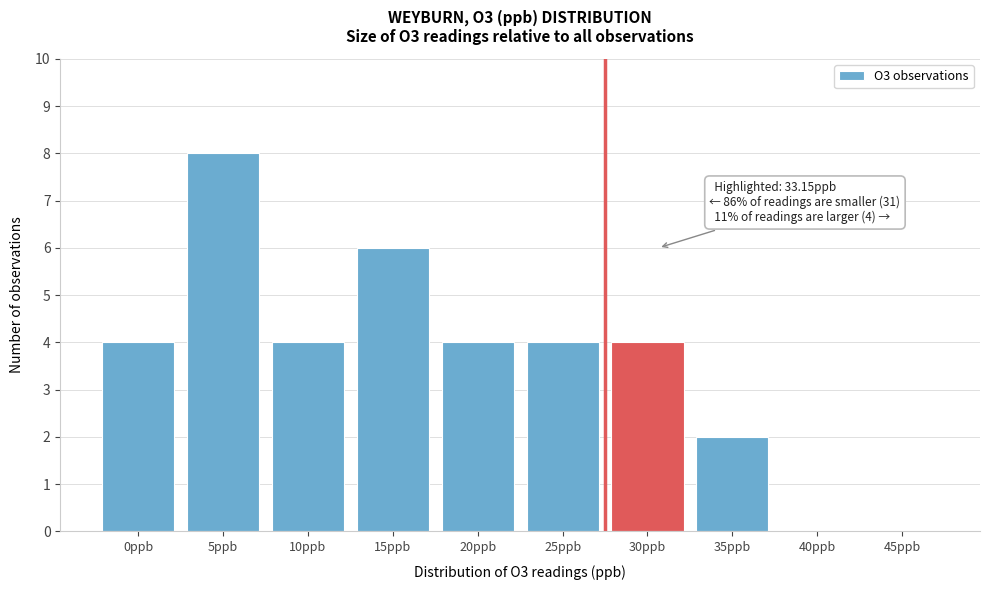

Reading right to left, list all the values displayed in this chart.

45ppb=0	40ppb=0	35ppb=2	30ppb=4	25ppb=4	20ppb=4	15ppb=6	10ppb=4	5ppb=8	0ppb=4